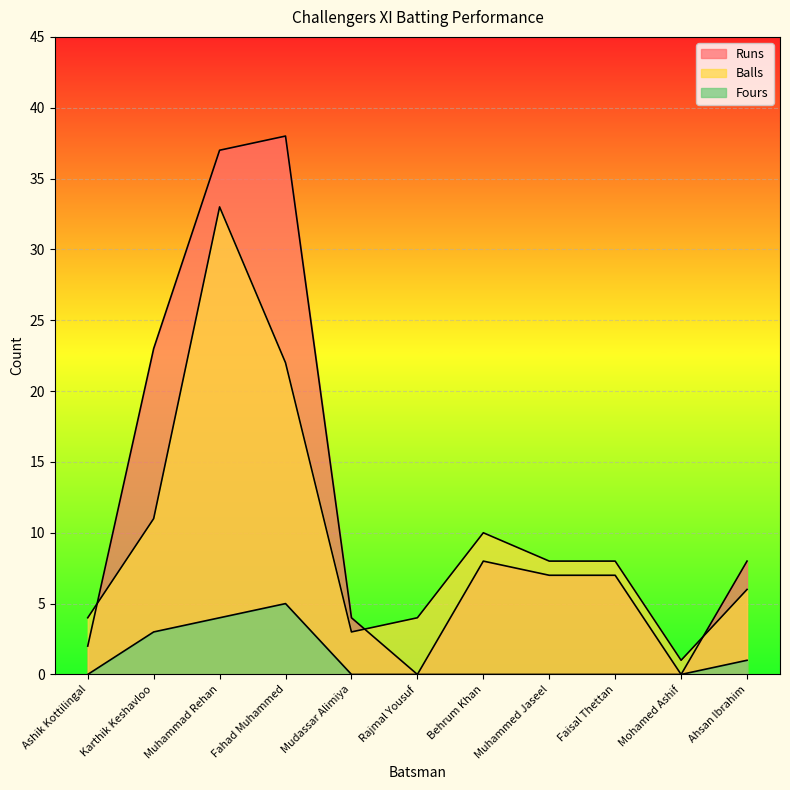

What is the label of the 6th point from the right?

Rajmal Yousuf